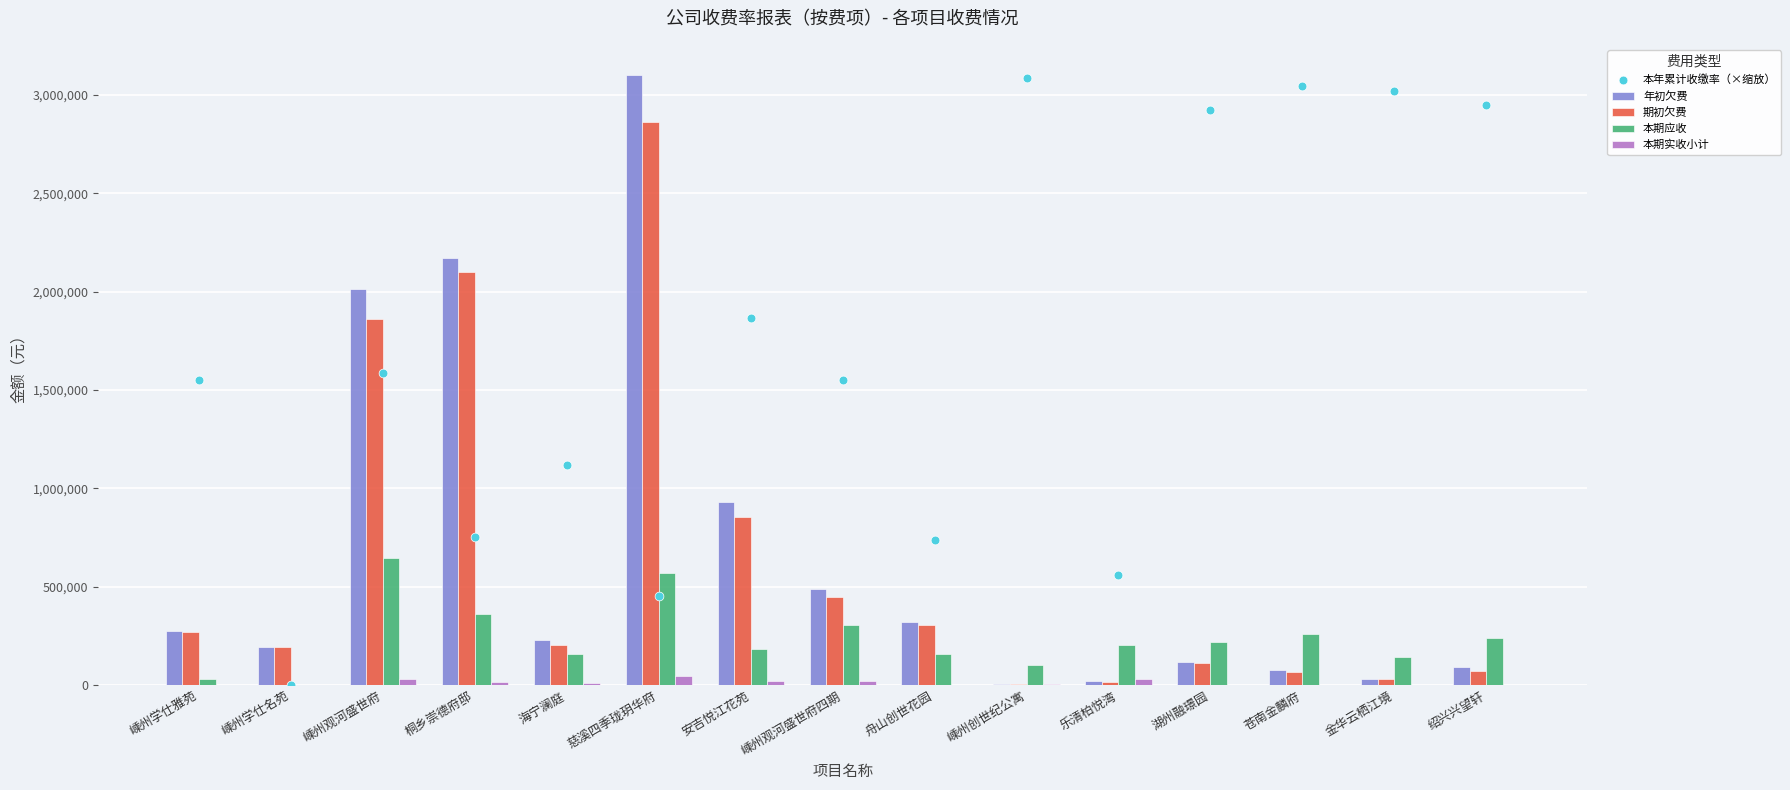

What is the total value across all series at 苍南金麟府?

3446127.1